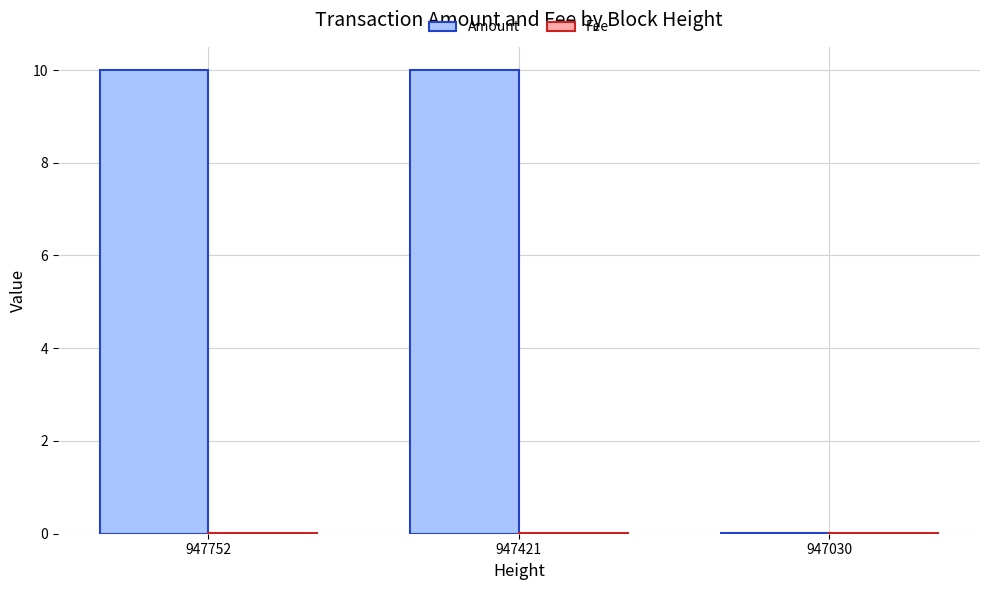

Which series changed the most between 947752 and 947030?

Amount